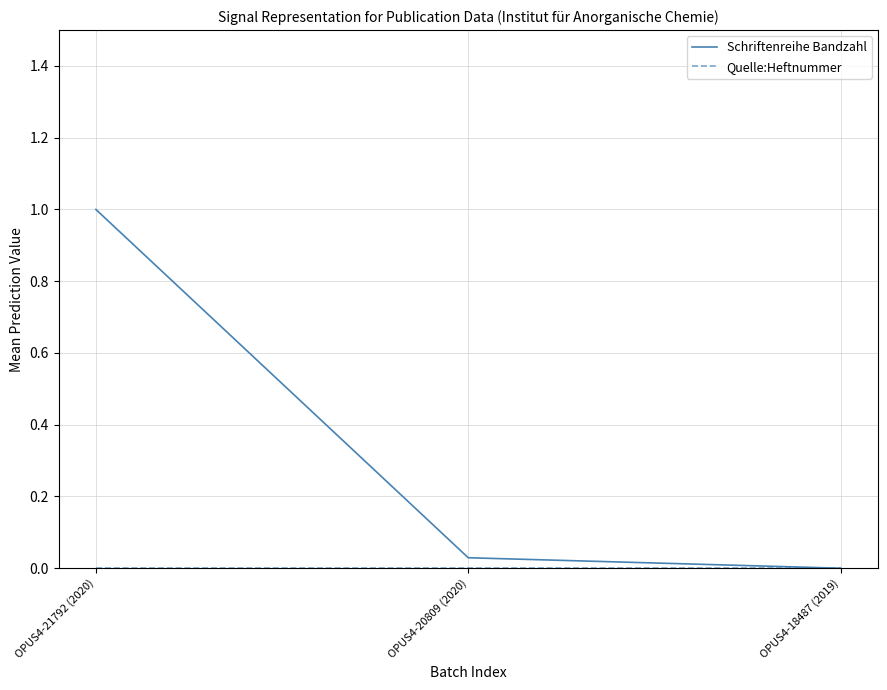

Which series has the largest range (max minus min)?

Schriftenreihe Bandzahl